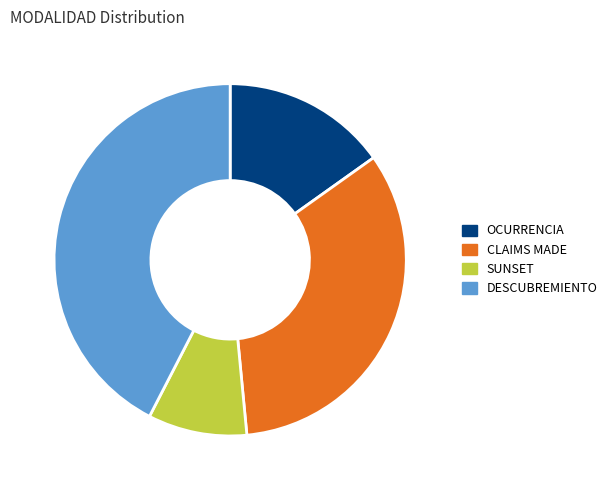

Is it true that CLAIMS MADE is 33% of the pie?

True